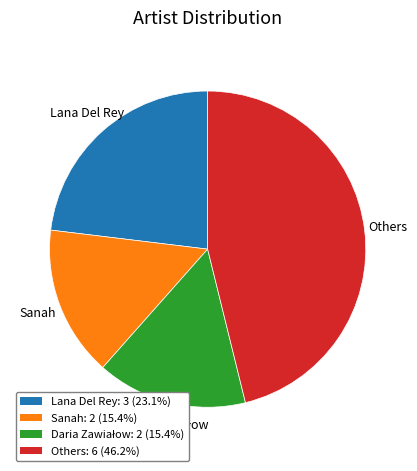

What is the largest slice in the pie chart?

Others